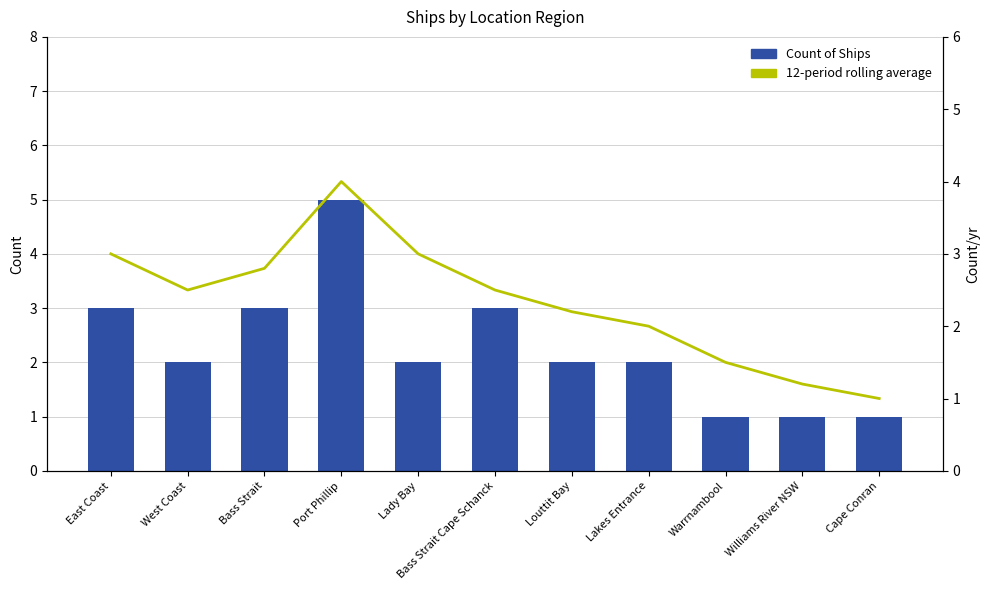

What is the average value of the Count of Ships series?

2.3